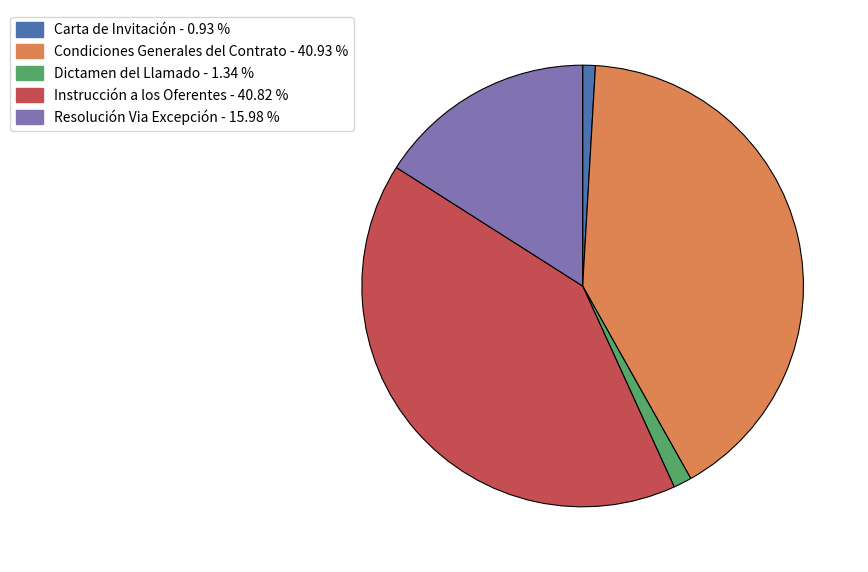

Which has a higher value, Condiciones Generales del Contrato or Dictamen del Llamado?

Condiciones Generales del Contrato